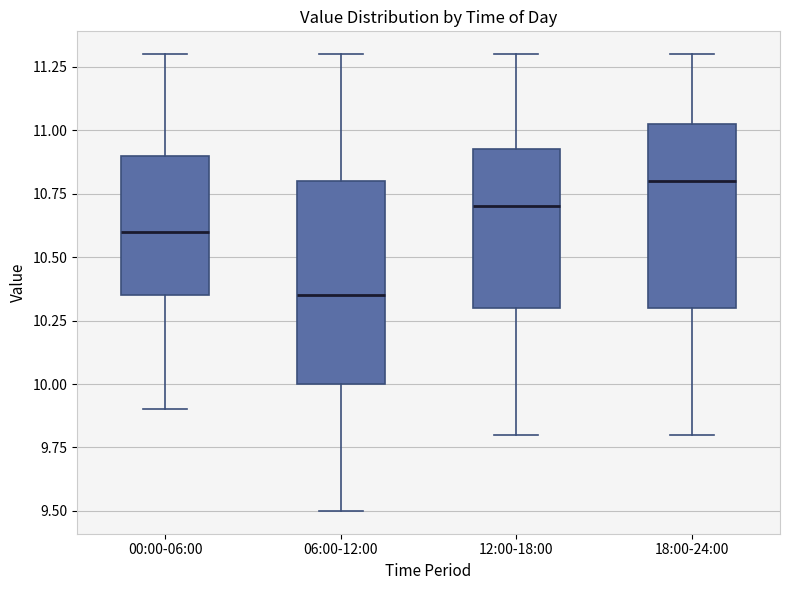

Where does the median line of the box for 00:00-06:00 sit on the y-axis? The values are not printed on the chart, so give them approximately, as read against the axis.

10.60